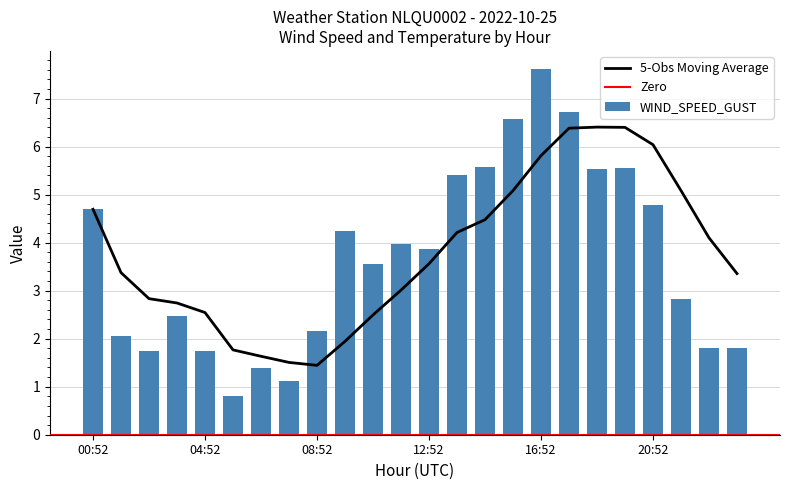

What is the sum of all WIND_SPEED_GUST values?

88.1